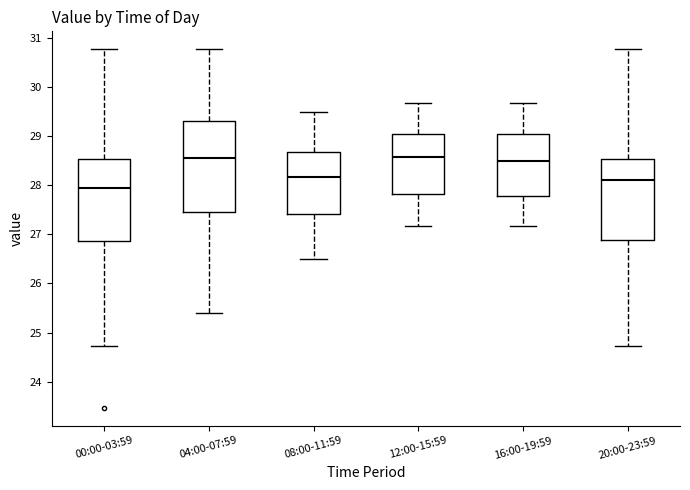

Where is the upper edge of the box for 00:00-03:59 on the y-axis? The values are not printed on the chart, so give them approximately, as read against the axis.

28.5